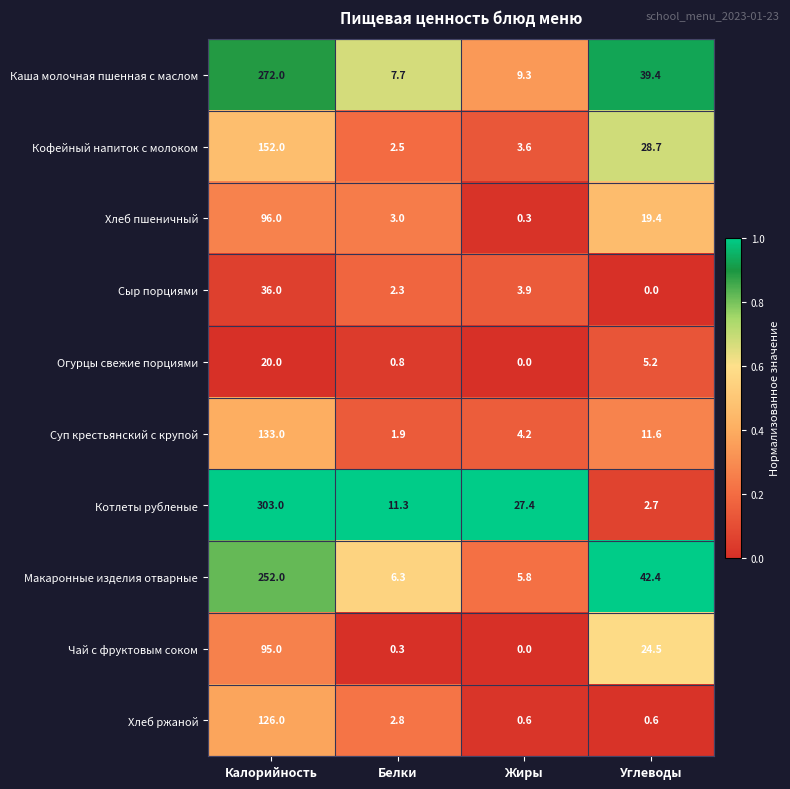

What is the total value across all series at Калорийность?

1485.0